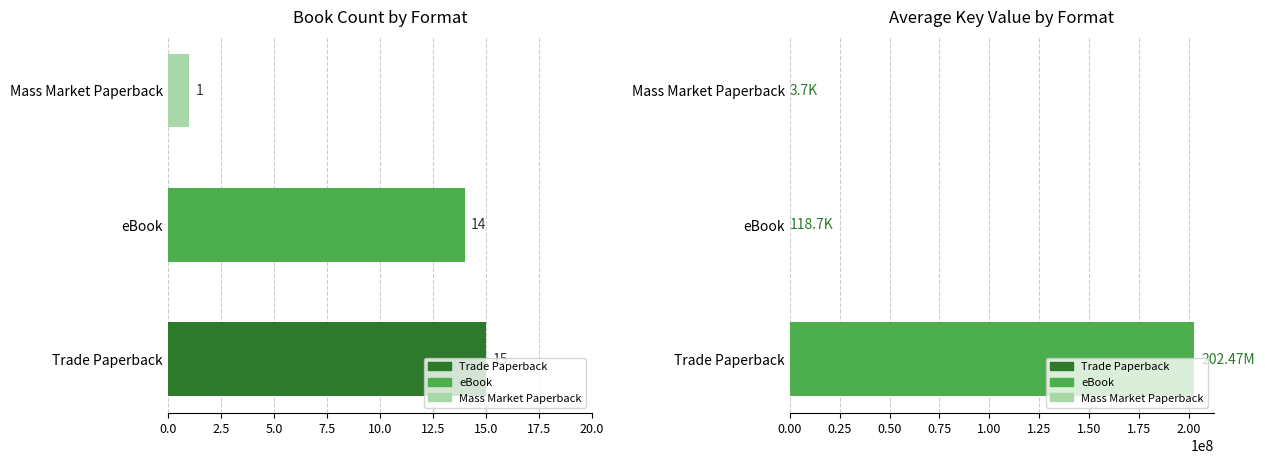

What value does the Count series have at Trade Paperback?

15.0